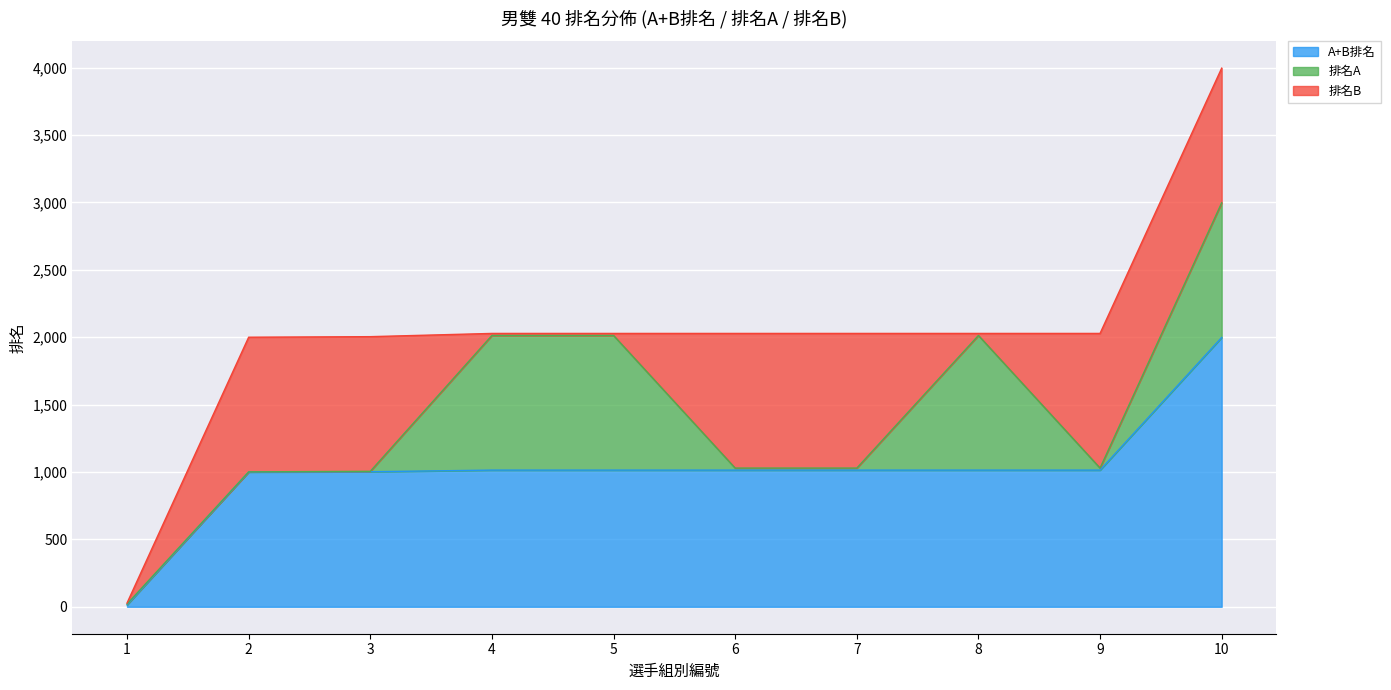

The 排名A series shows 15 at 9. True or false?

True